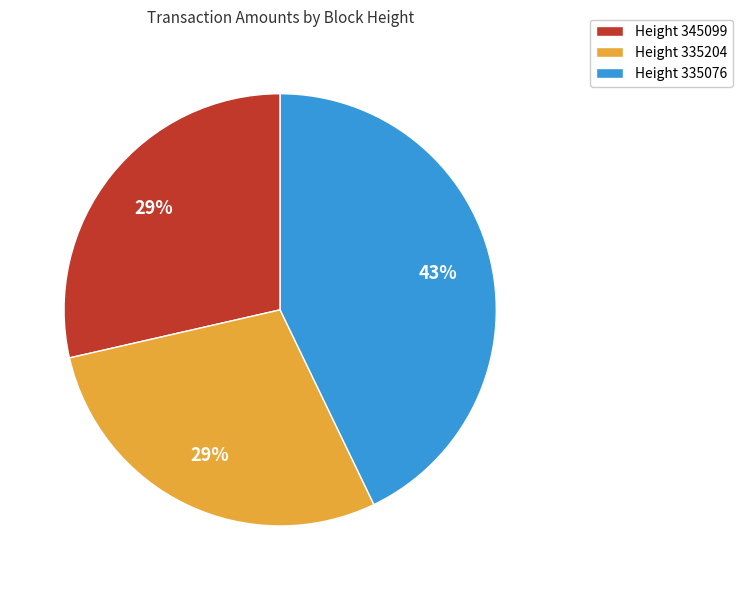

Is there any slice that represents more than half of the pie?

No